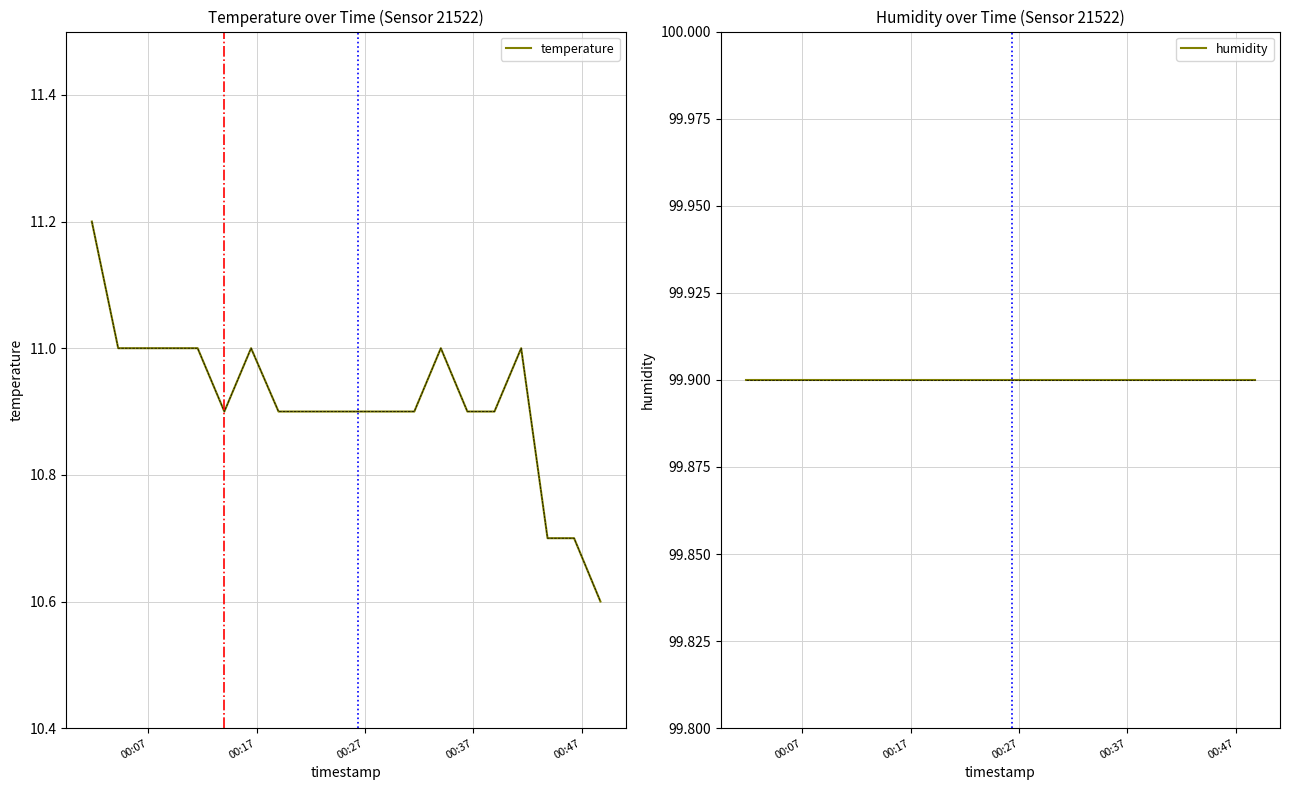

What is the maximum value for humidity?

99.9